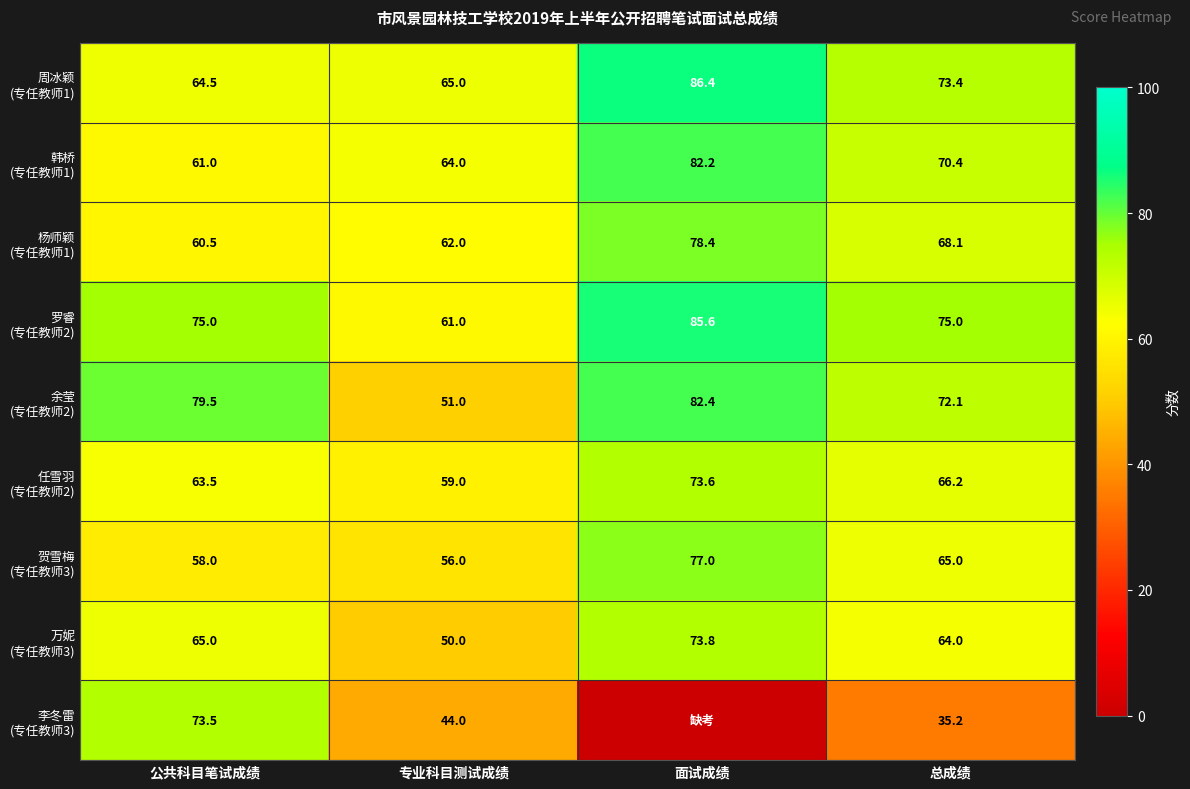

At how many categories does at least one series exceed 76?

2